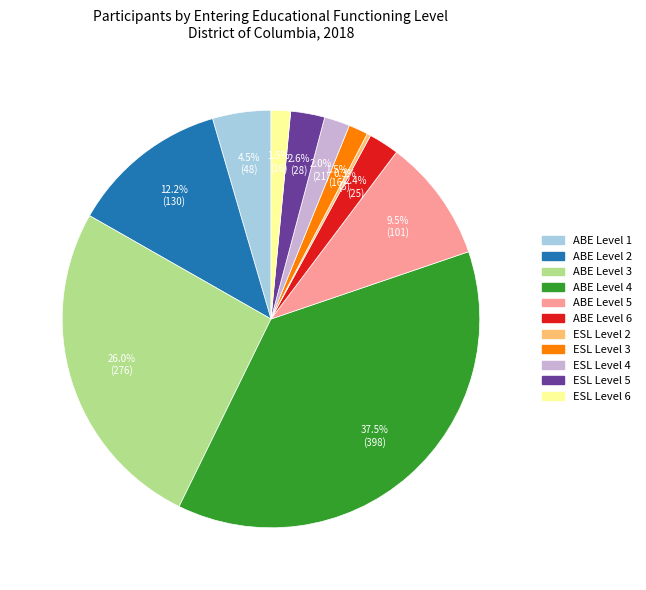

Approximately how many times larger is the value at ESL Level 4 compared to ESL Level 2?

7.0